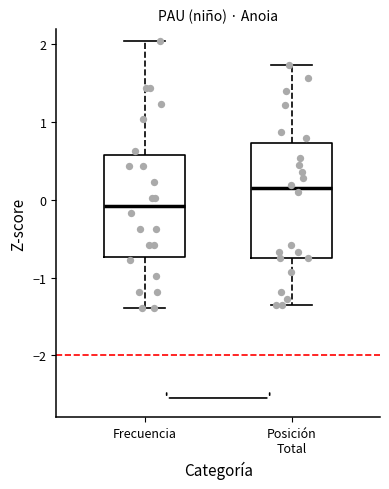

Reading left to right, read every box against the y-axis: the position of its median line, the range the box covers, and the ends of its whiskers. The values are not printed on the chart, so give them approximately, as read against the axis.

Frecuencia: median -0.1, box -0.7 to 0.6, whiskers -1.4 to 2.0
Posición Total: median 0.1, box -0.8 to 0.7, whiskers -1.4 to 1.7